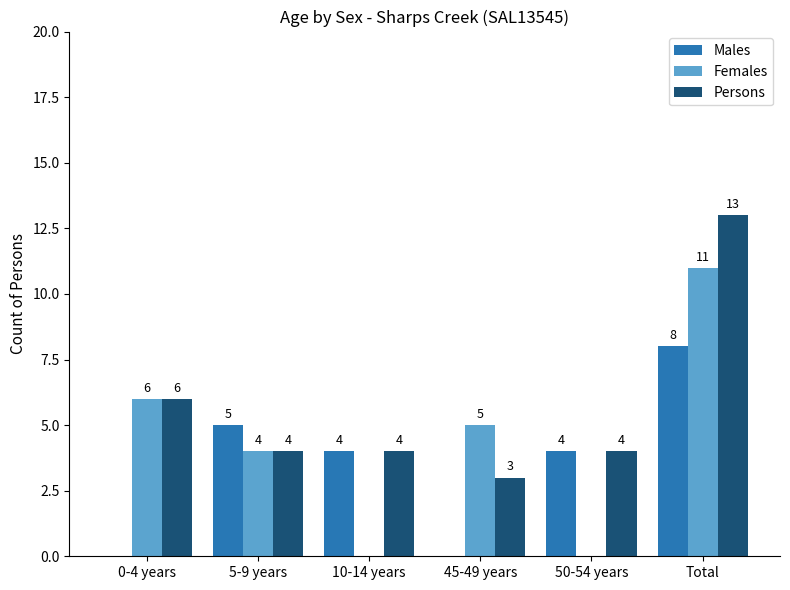

Reading right to left, list all the values displayed in this chart.

Males: Total=8	50-54 years=4	45-49 years=0	10-14 years=4	5-9 years=5	0-4 years=0
Females: Total=11	50-54 years=0	45-49 years=5	10-14 years=0	5-9 years=4	0-4 years=6
Persons: Total=13	50-54 years=4	45-49 years=3	10-14 years=4	5-9 years=4	0-4 years=6